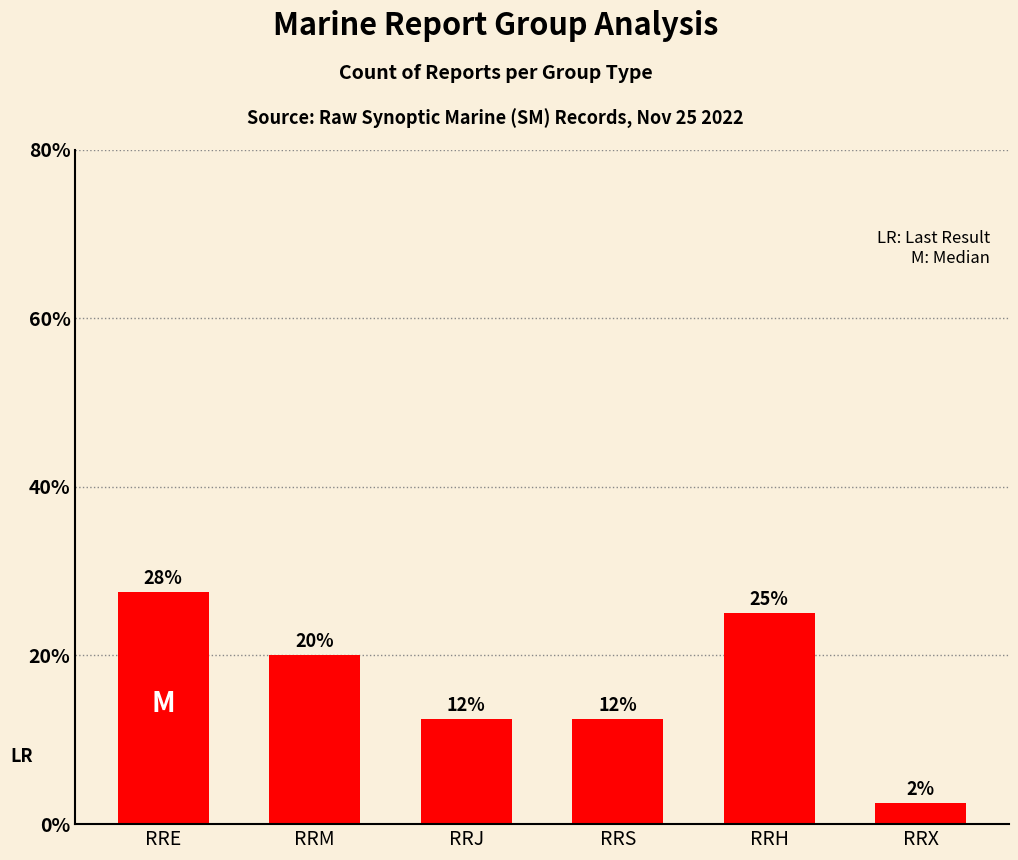

At which category does the chart reach its minimum across all series?

RRX